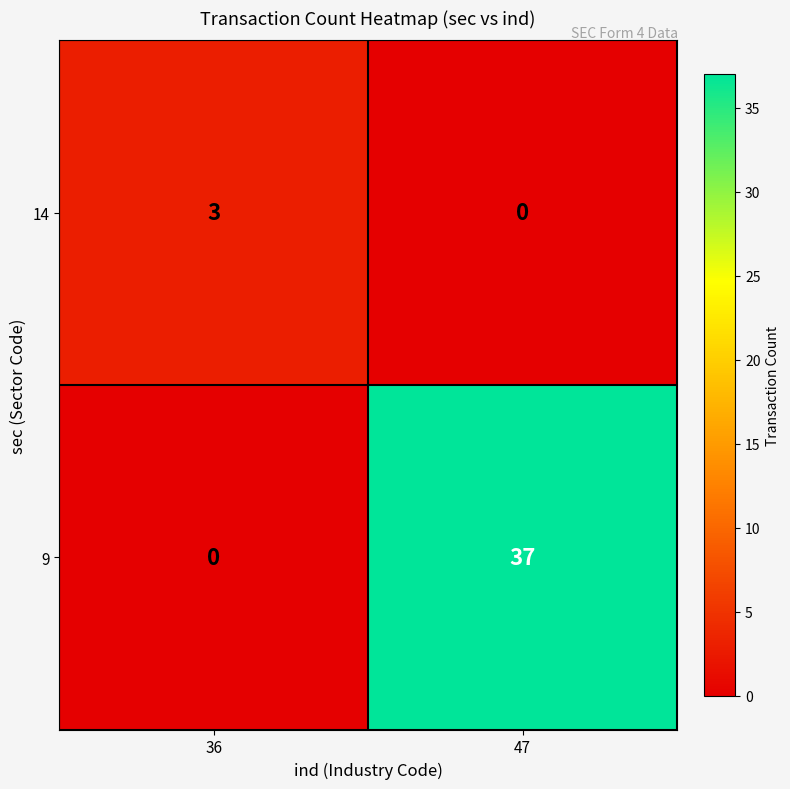

At which label does 14 reach its peak?

36